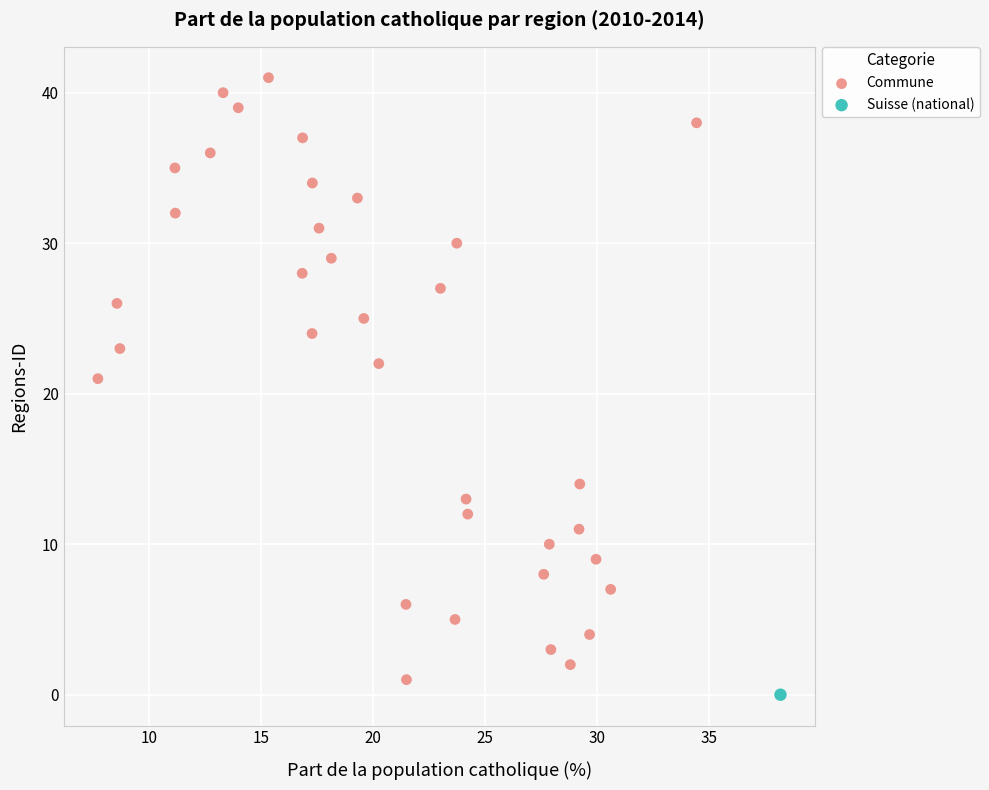

What are all the series names shown in the legend?

Commune, Suisse (national)